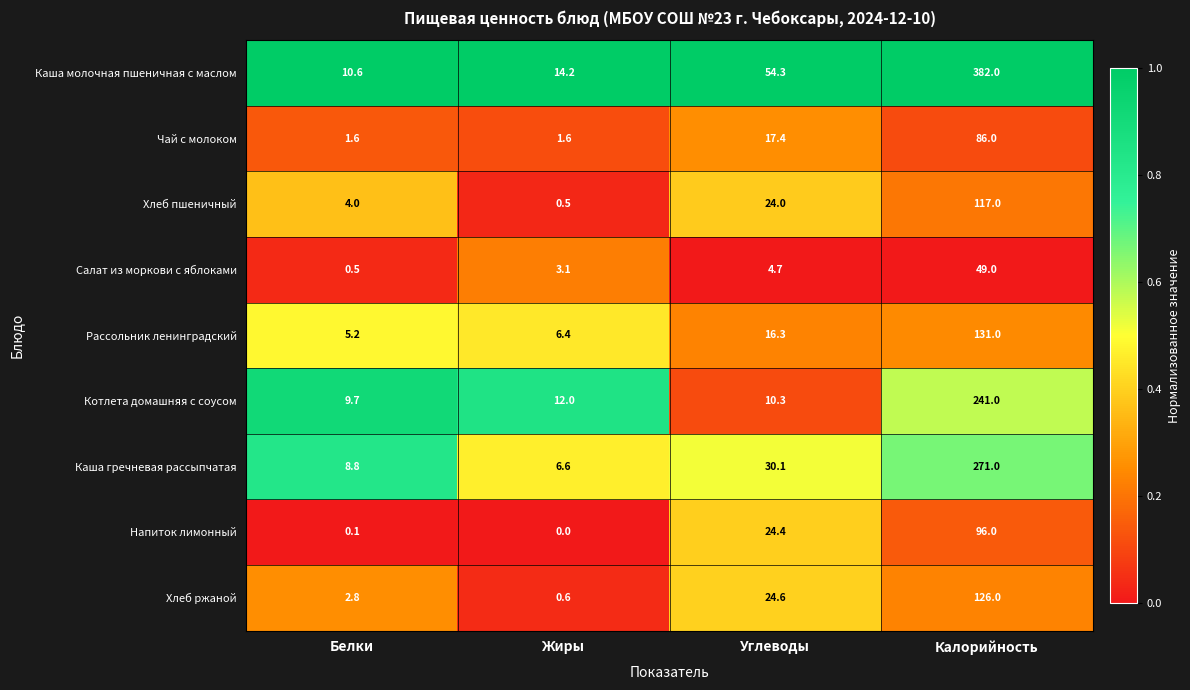

How many distinct data groups are displayed?

9